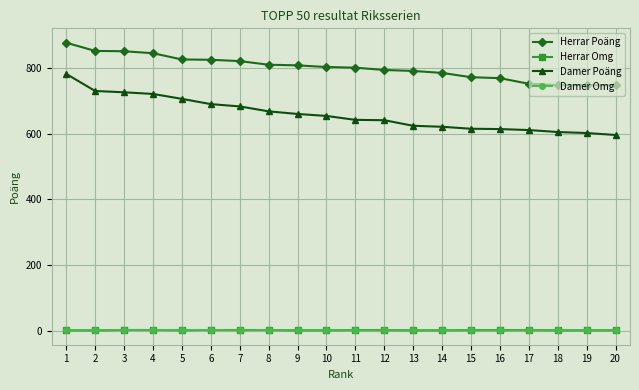

Which series has the largest total across all categories?

Herrar Poäng